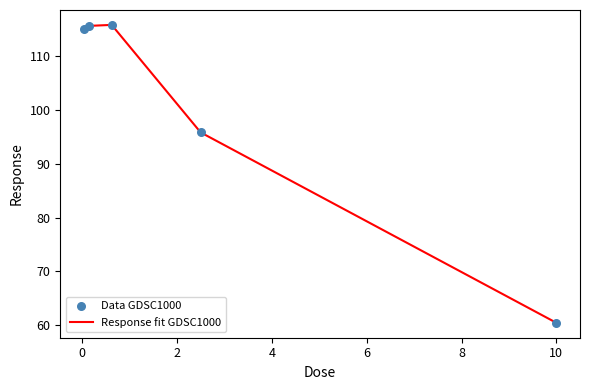

What is the minimum value shown in the chart?

60.4